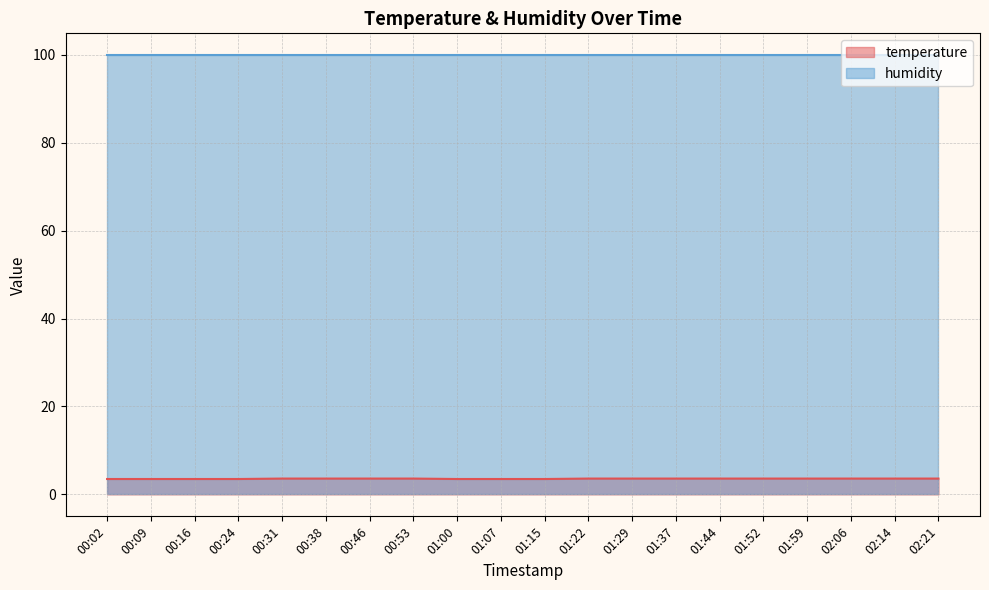

At which category does the chart reach its minimum across all series?

00:02